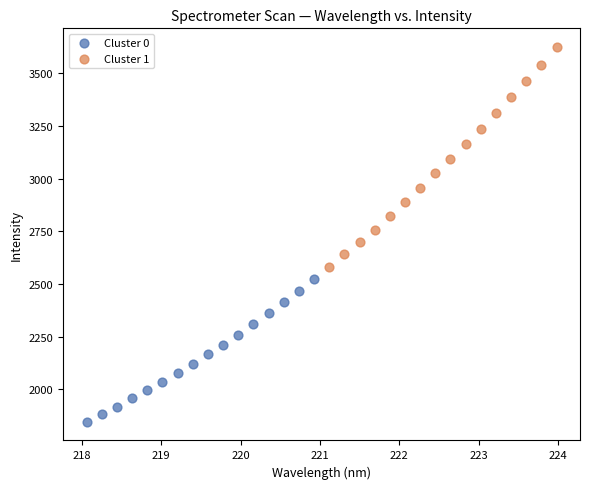

Which series has the largest Y range (max minus min)?

Cluster 1